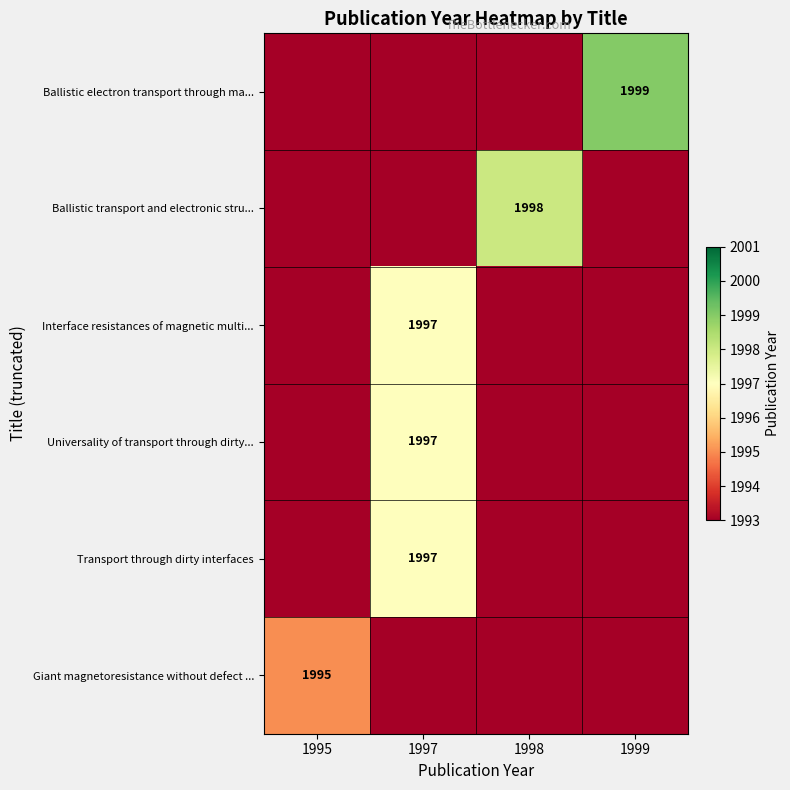

The Ballistic transport and electronic stru... series shows 1212 at 1998. True or false?

False